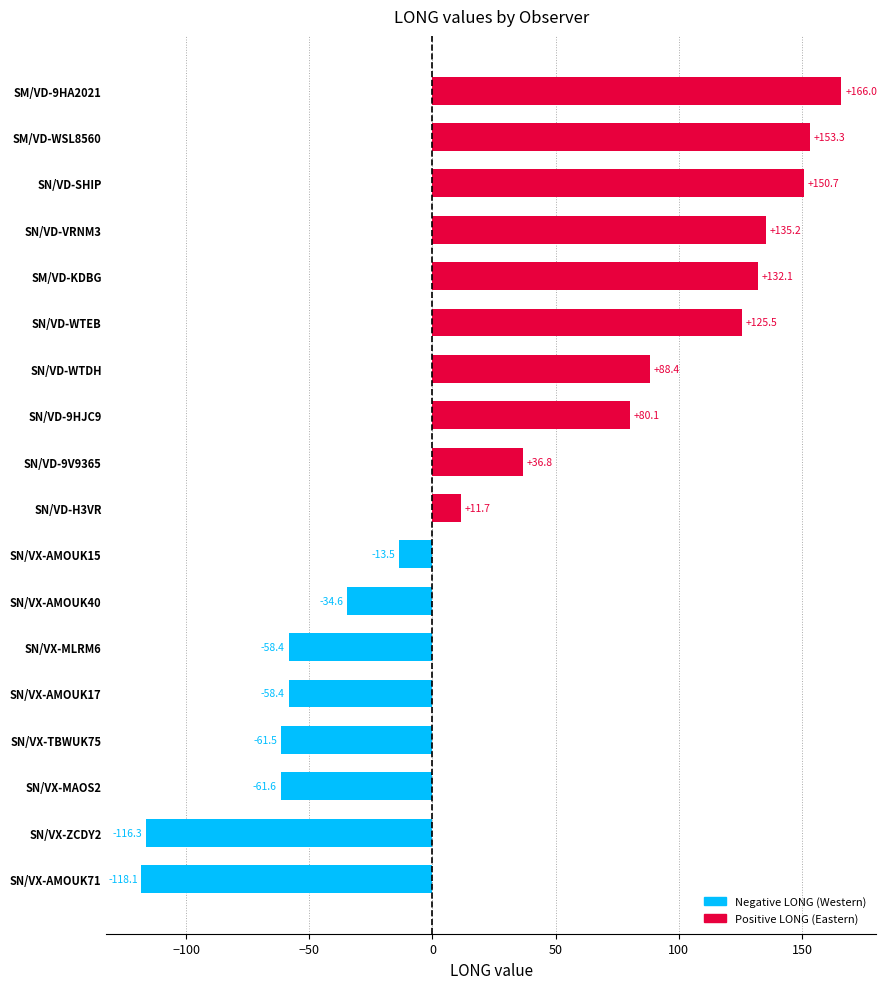

Reading bottom to top, extract all data points from this chart.

-118.1	-116.3	-61.6	-61.5	-58.4	-58.4	-34.6	-13.5	11.7	36.8	80.1	88.4	125.5	132.1	135.2	150.7	153.3	166.0